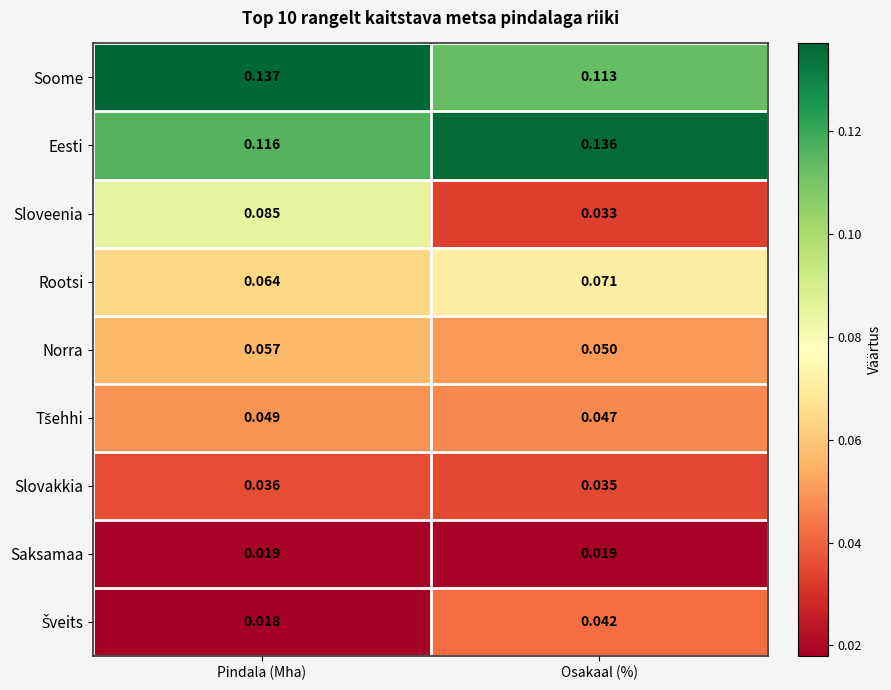

Where is Norra nearest to the value 0?

Osakaal (%)